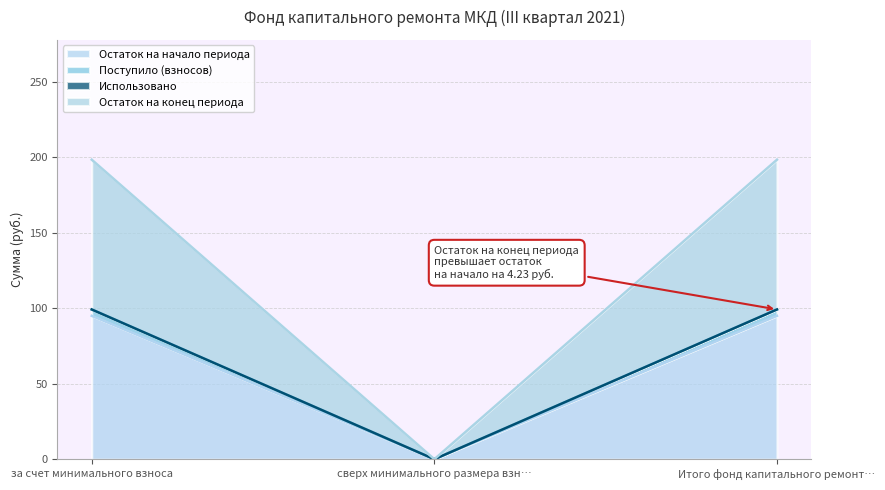

The value of Остаток на начало периода at Итого фонд капитального ремонт… is 95.0. True or false?

True